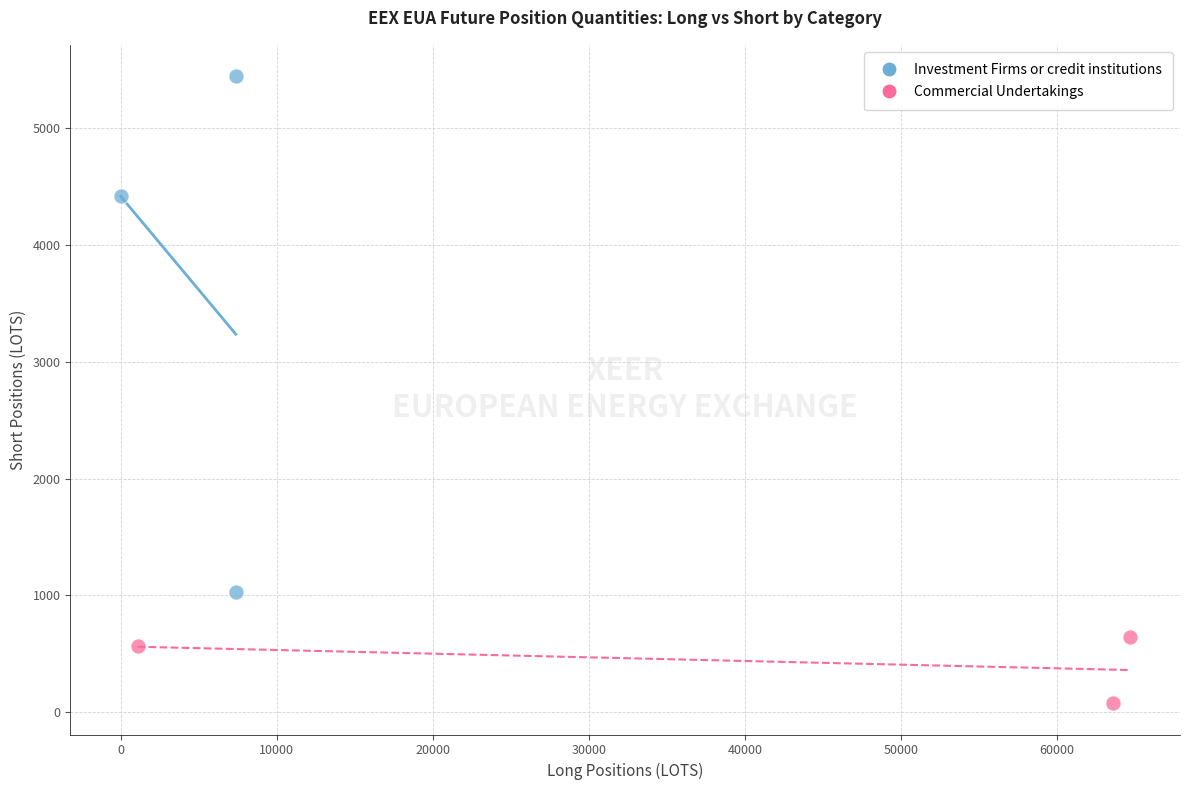

Which series reaches the maximum Y coordinate?

Investment Firms or credit institutions